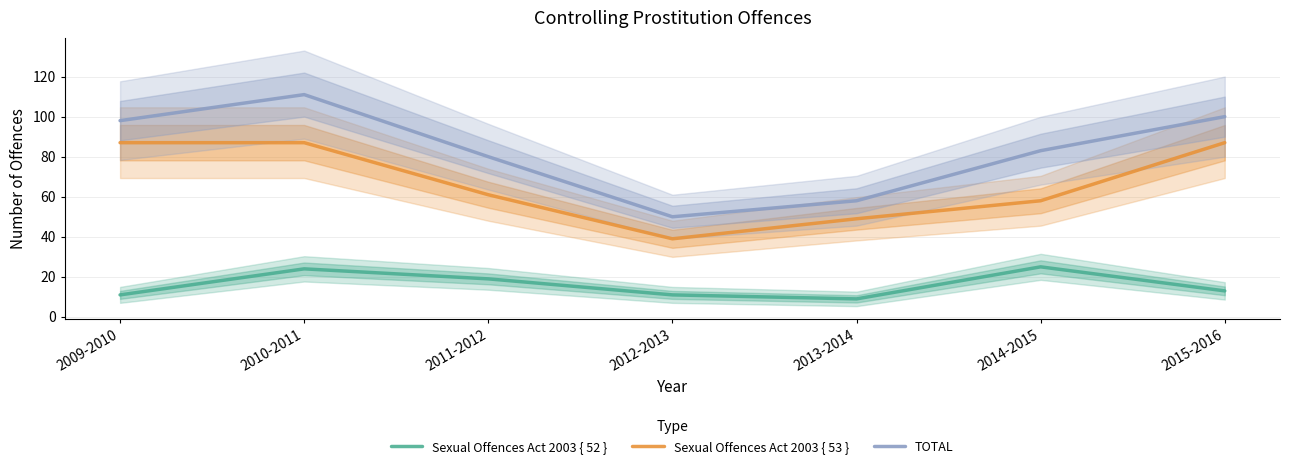

At which label is Sexual Offences Act 2003 { 53 } closest to 63?

2011-2012